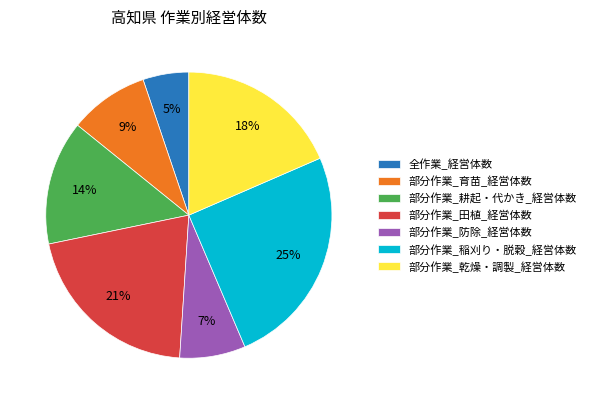

Is it true that 部分作業_田植_経営体数 is 30% of the pie?

False